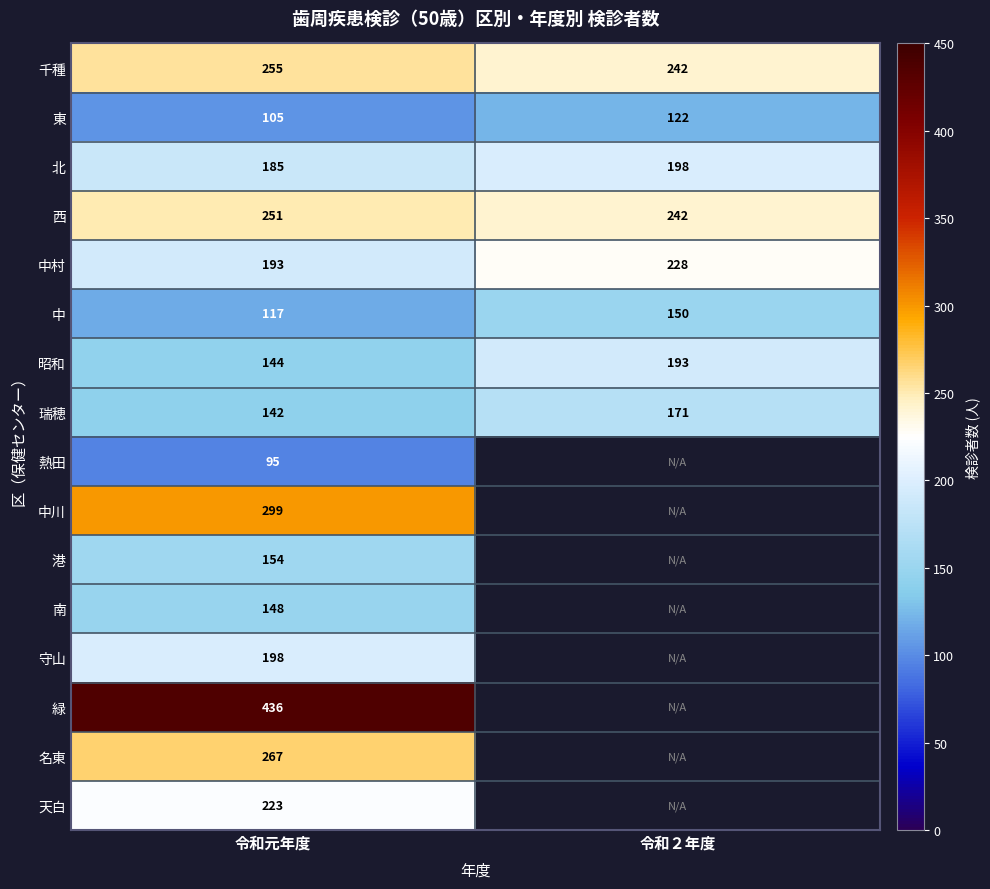

At which category is the sum across all series the highest?

令和元年度